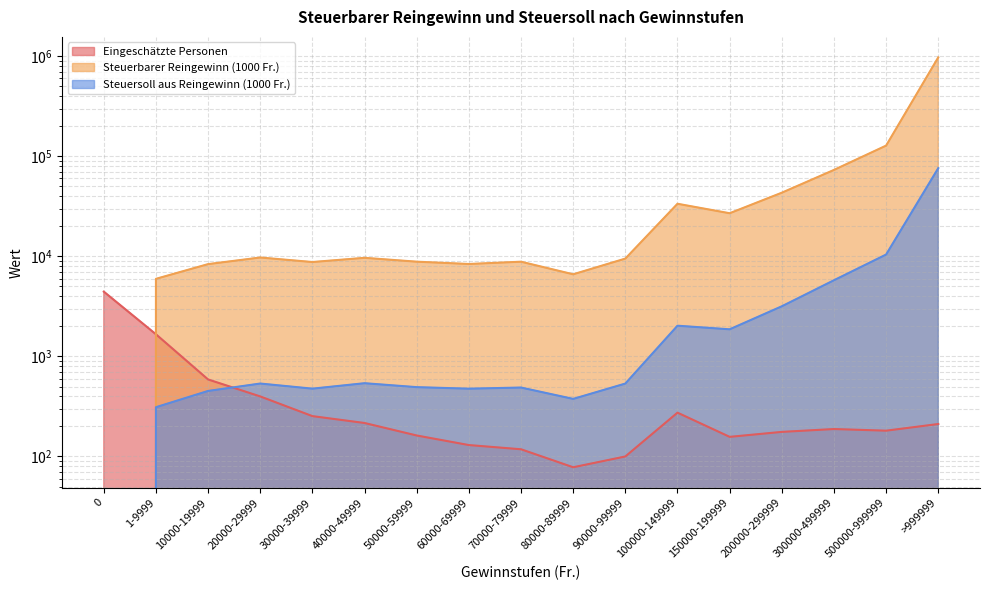

What is the difference between the highest and lowest values at 500000-999999?

127591.2